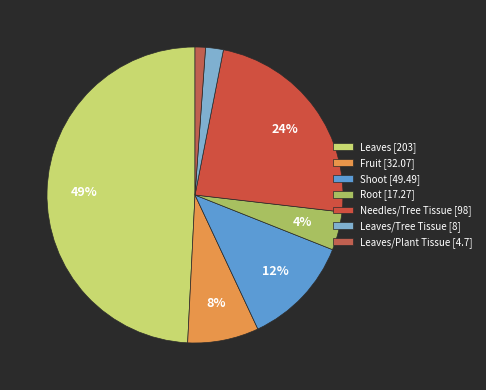

Rank the categories by value from lowest to highest.

Leaves/Plant Tissue [4.7], Leaves/Tree Tissue [8], Root [17.27], Fruit [32.07], Shoot [49.49], Needles/Tree Tissue [98], Leaves [203]